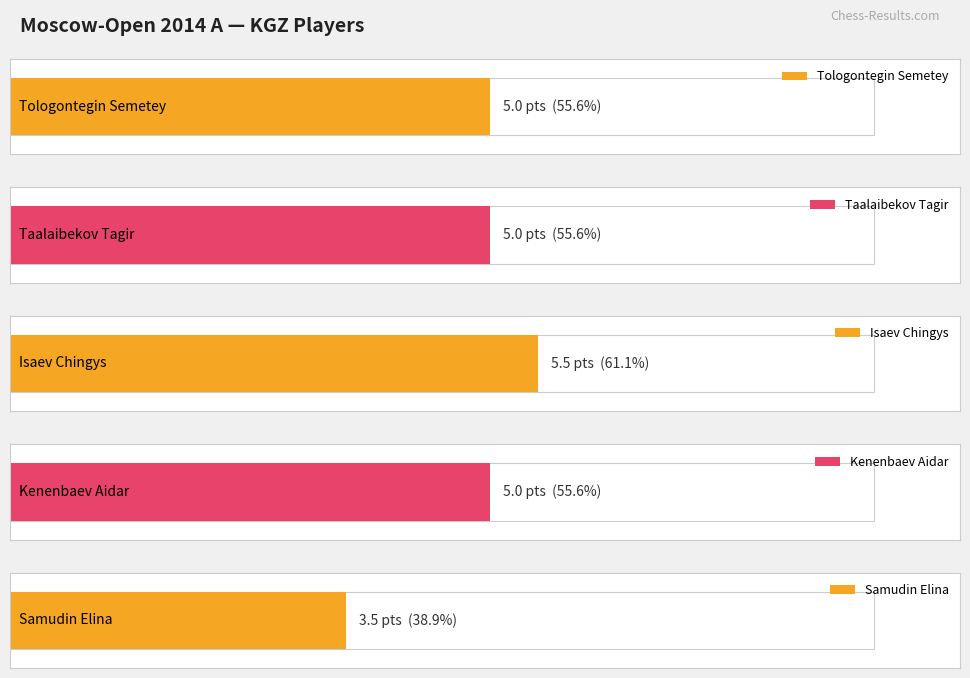

What is the ratio of the value at Tologontegin Semetey to the value at Kenenbaev Aidar?

1.0